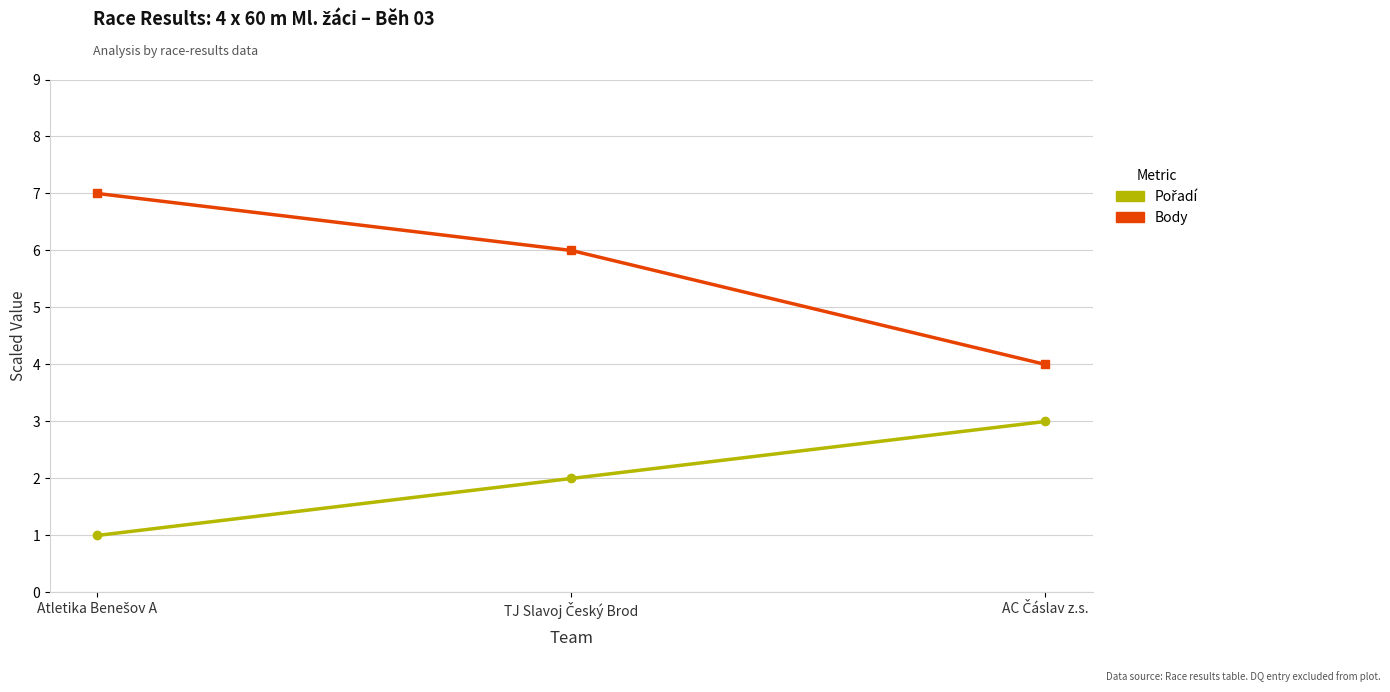

What is the average value of the Body series?

6